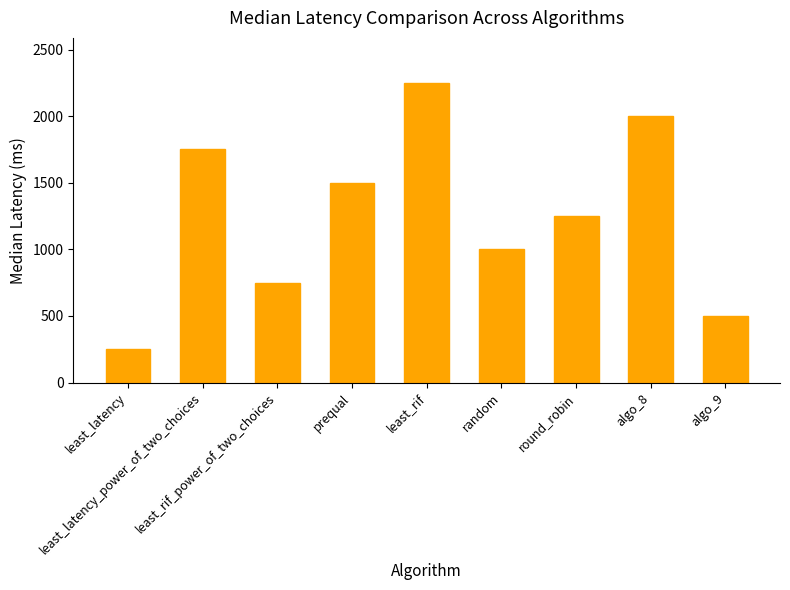

What is the maximum value shown in the chart?

2250